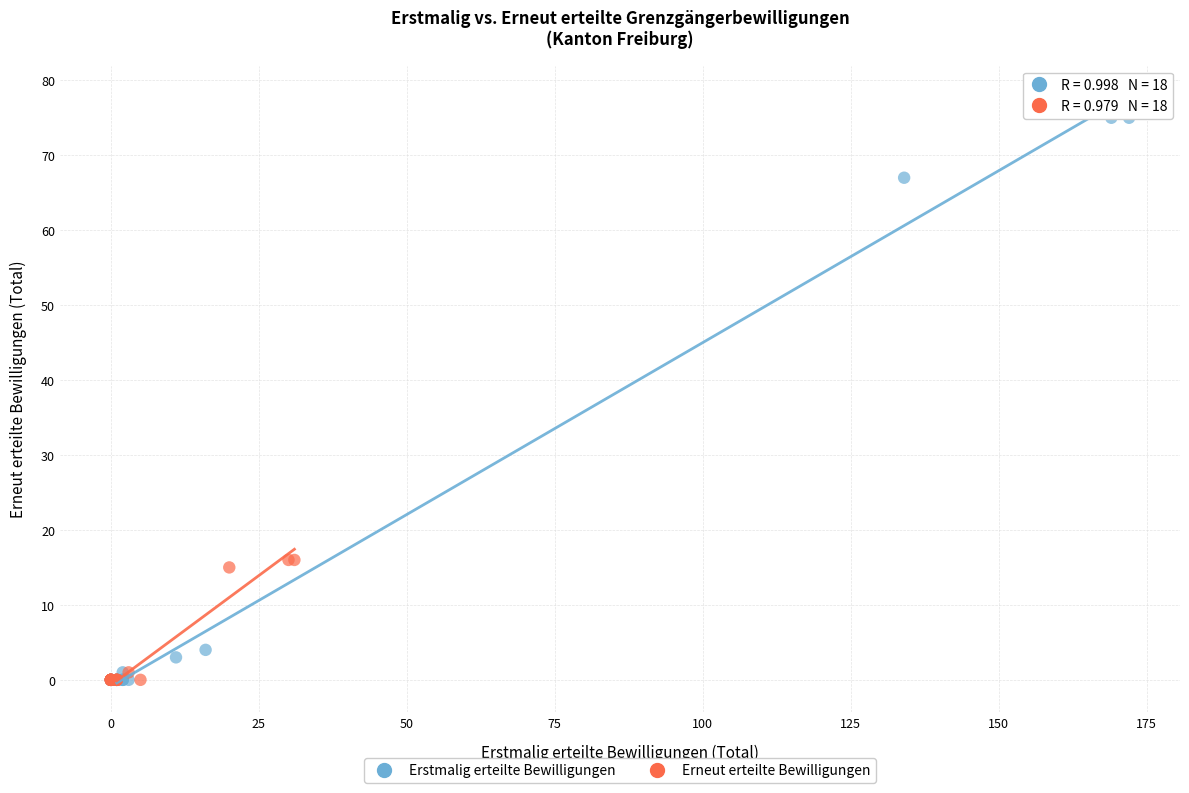

Which series has the largest Y range (max minus min)?

Erstmalig erteilte Bewilligungen